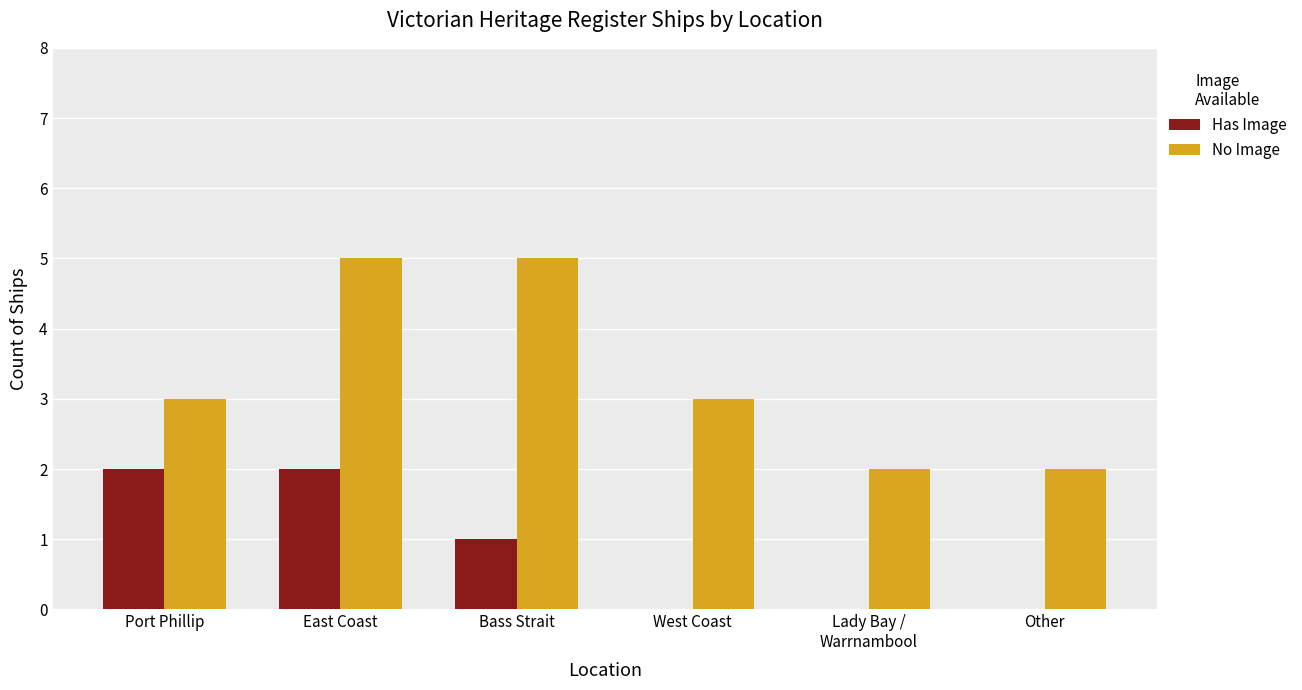

Which series has the widest spread of values?

No Image